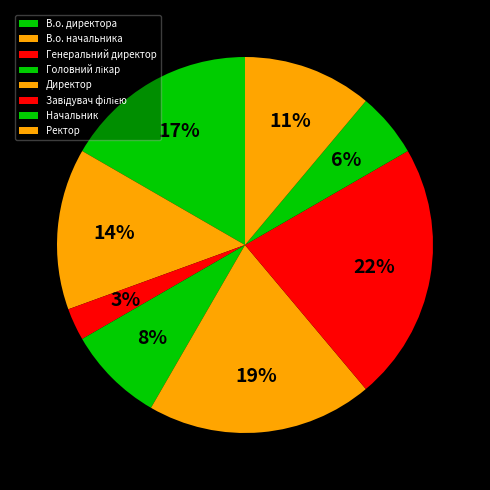

Is it true that В.о. директора is 11% of the pie?

False